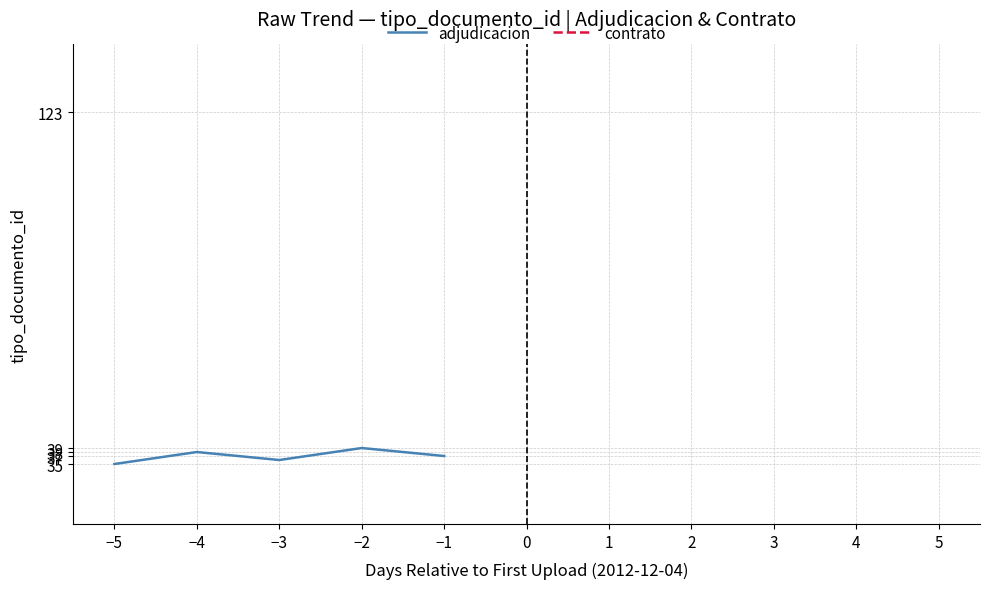

What is the difference between the values at −3 and −1?

1